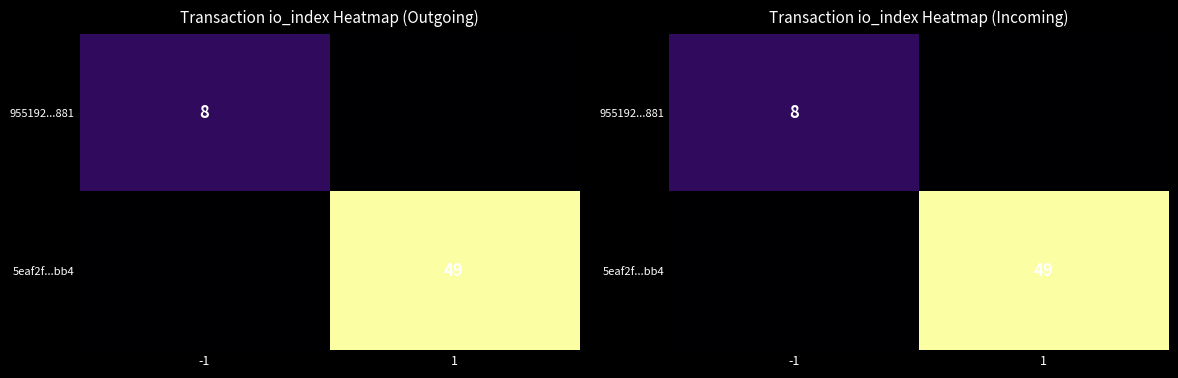

At which label does 5eaf2f...bb4 reach its peak?

1